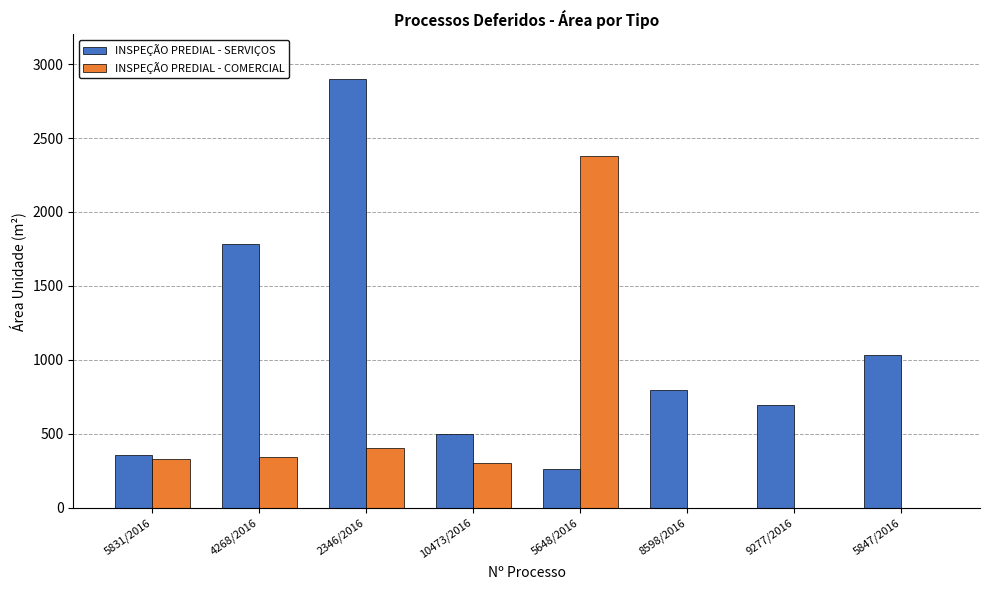

What is the sum of the INSPEÇÃO PREDIAL - COMERCIAL values at 8598/2016 and 2346/2016?

406.1